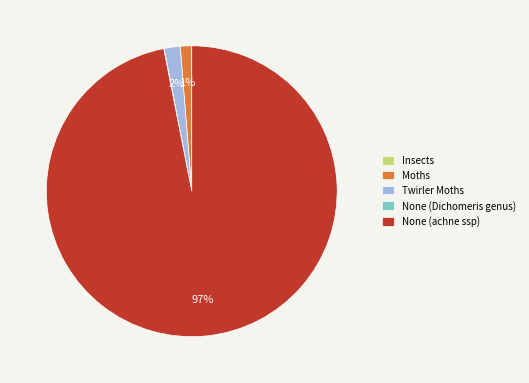

Does any single category account for the majority?

Yes